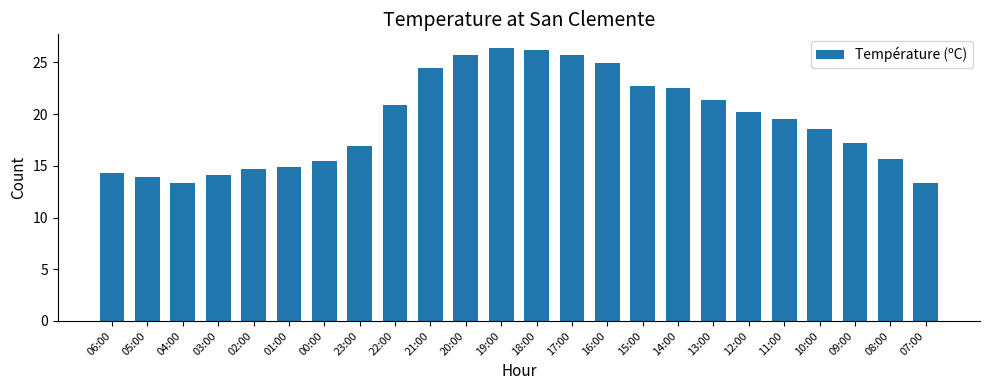

Is it true that the value at 23:00 is 16.9?

True